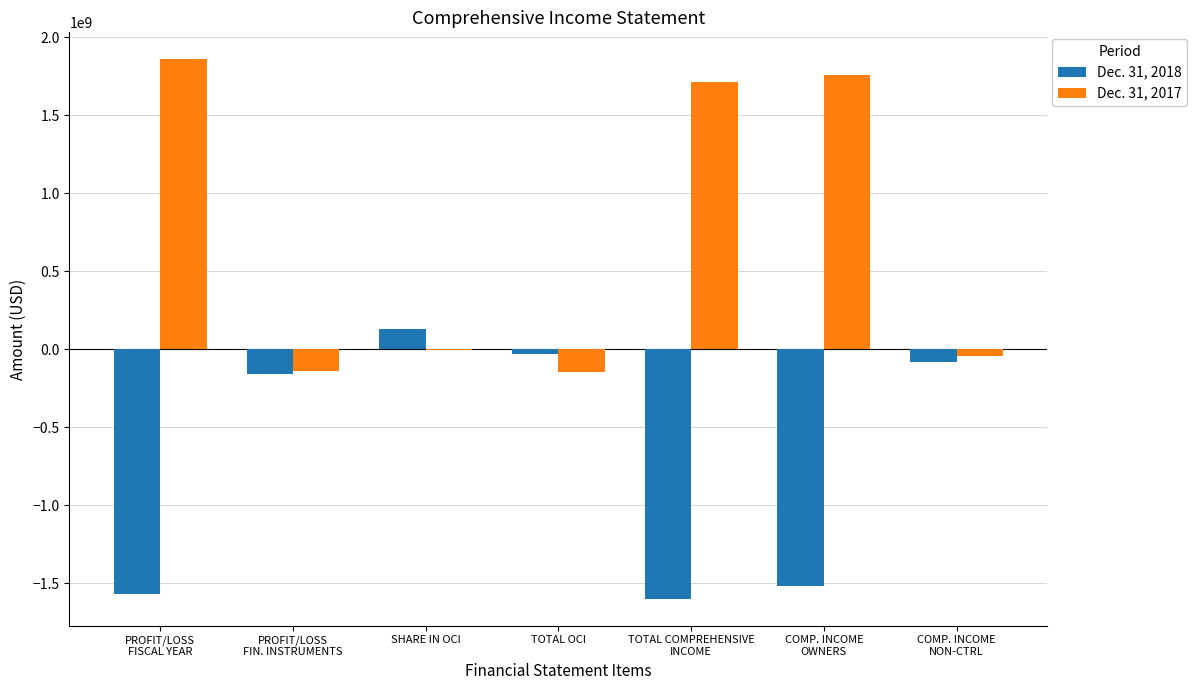

What is the spread (max minus min) of values at COMP. INCOME
OWNERS?

3278667000